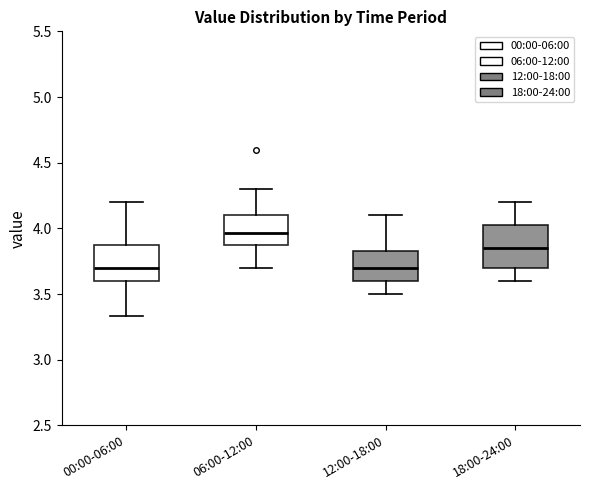

Where does the lower whisker of the box for 00:00-06:00 end on the y-axis? The values are not printed on the chart, so give them approximately, as read against the axis.

3.35